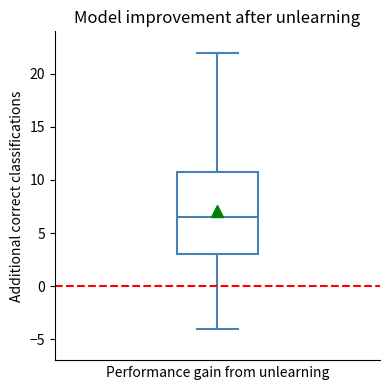

Transcribe this box plot: give where the median line is, the range the box spans, and where the two whiskers end, as read against the y-axis. The values are not printed on the chart, so give them approximately, as read against the axis.

median 6.5, box 3.0 to 11.0, whiskers -4.0 to 22.0